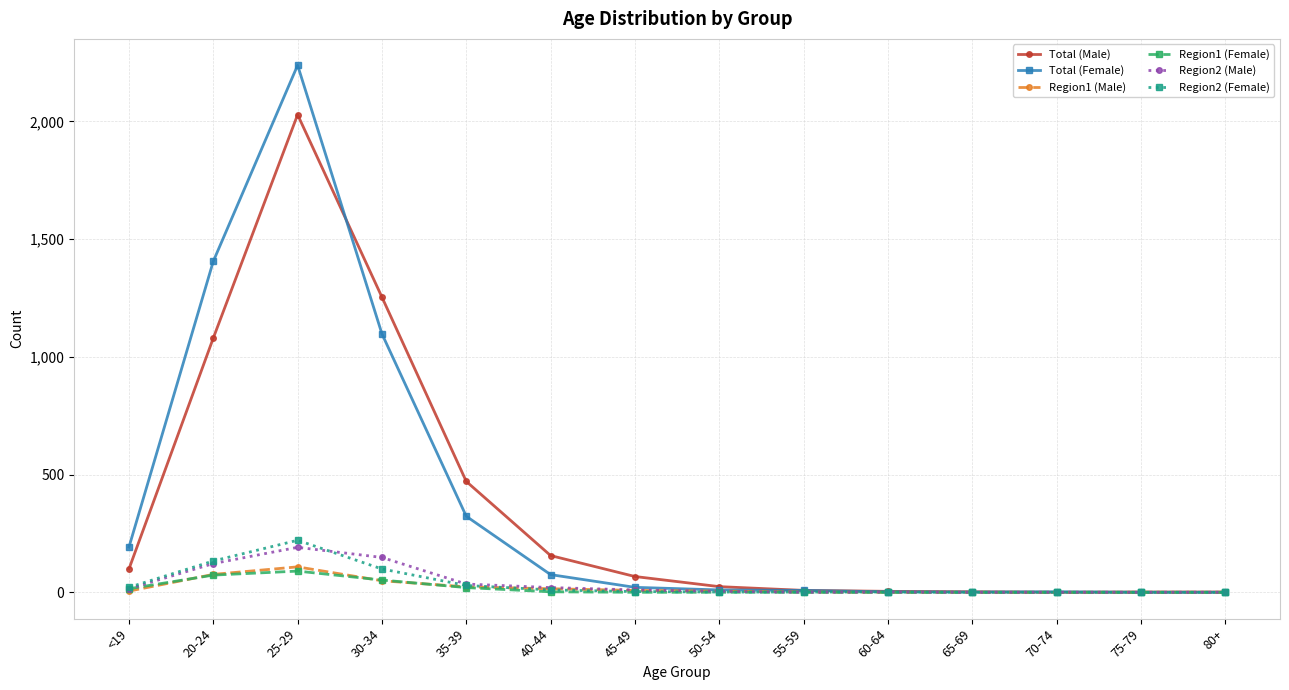

What are all the series names shown in the legend?

Total (Male), Total (Female), Region1 (Male), Region1 (Female), Region2 (Male), Region2 (Female)